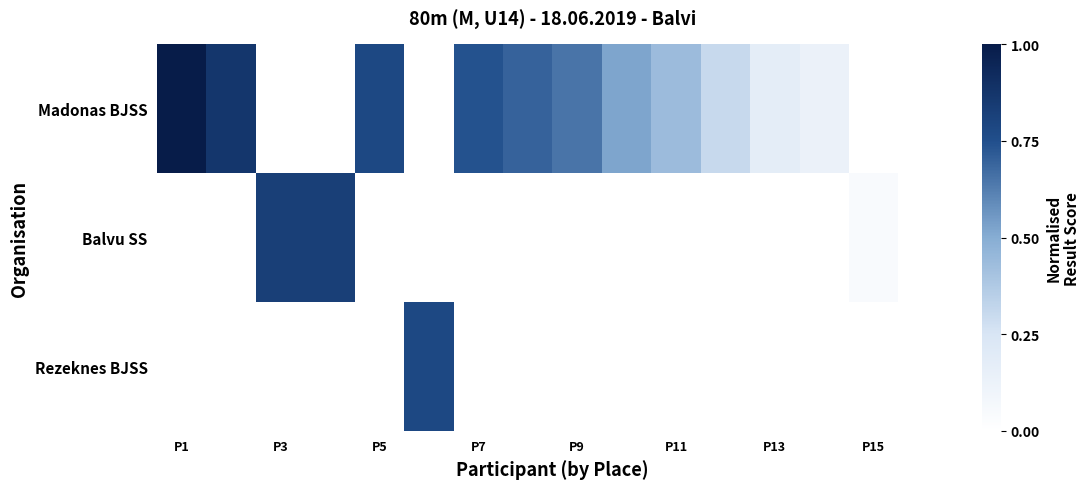

Which series has the largest range (max minus min)?

Madonas BJSS